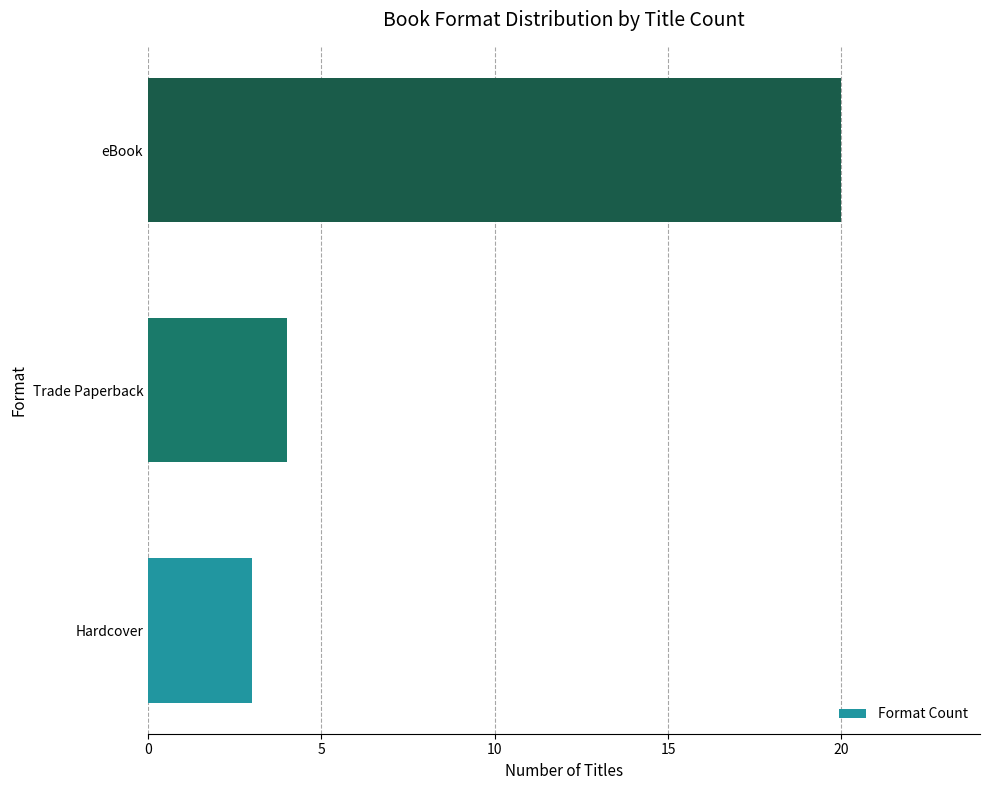

List the labels in order of value, smallest first.

Hardcover, Trade Paperback, eBook